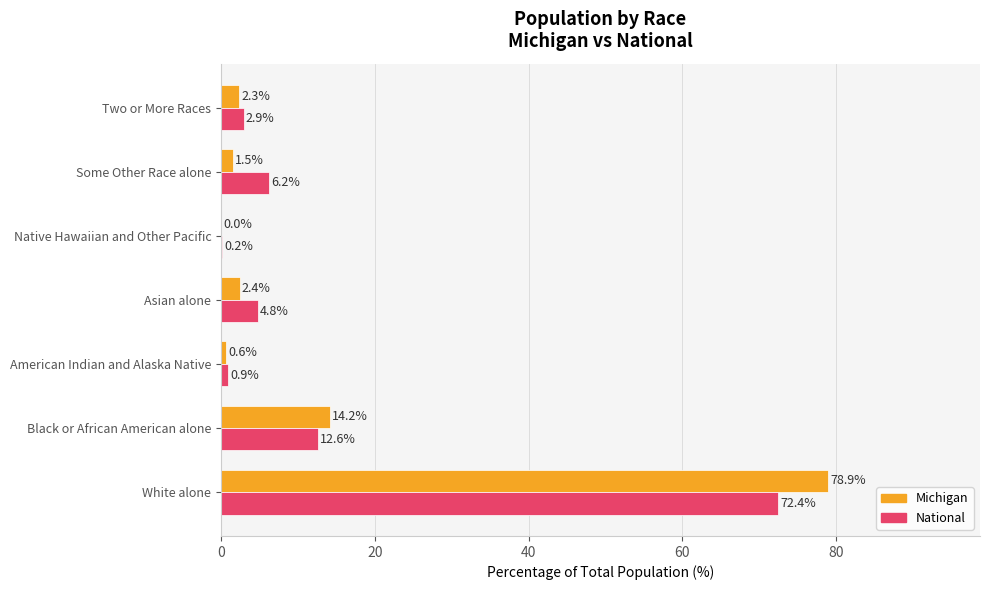

True or false: National has a value of 12.6 at Black or African American alone.

True